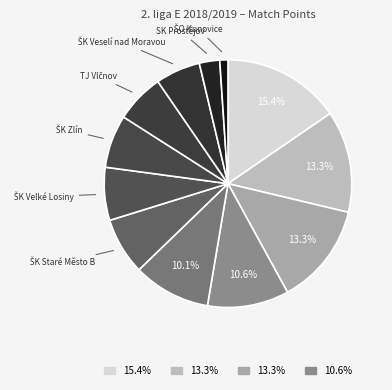

Count the number of slices in the pie.

12